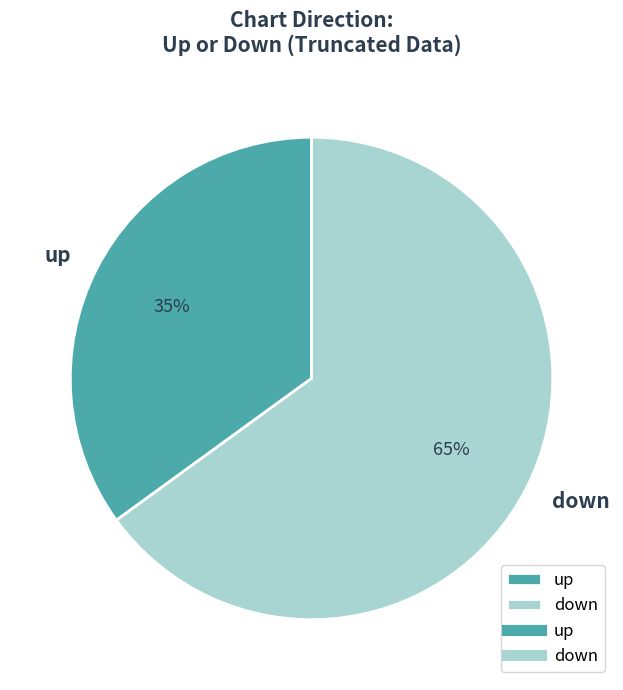

Rank the categories by value from lowest to highest.

up, down